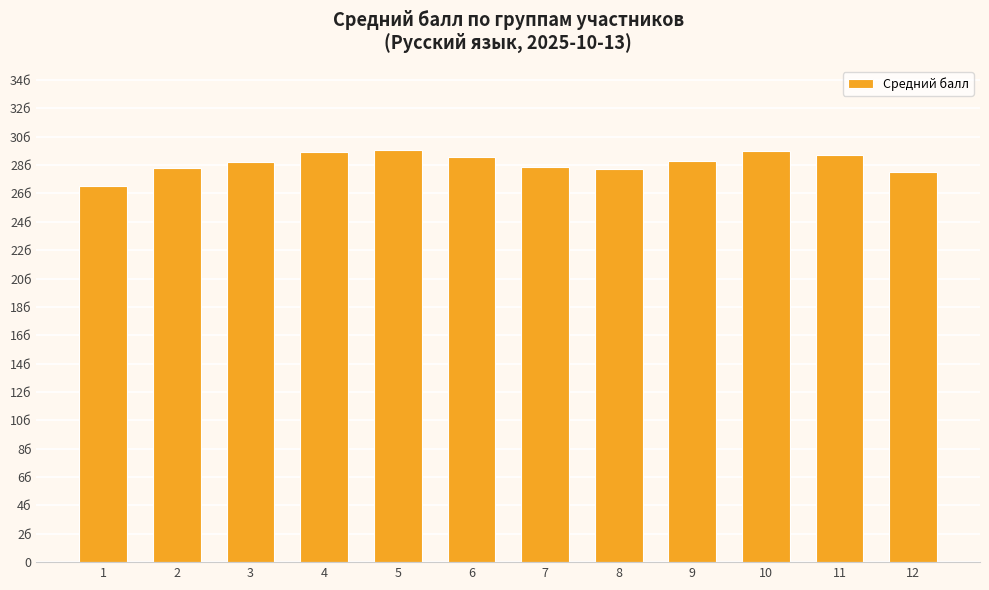

What value does the data have at 7?

27.9